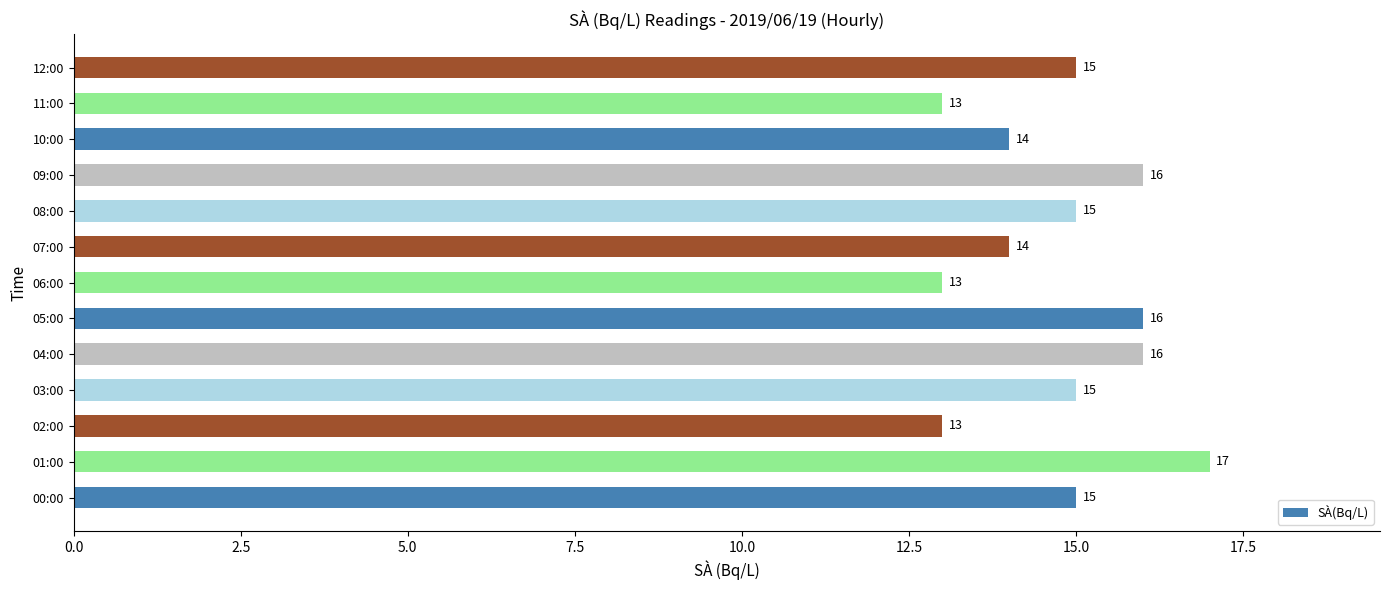

How many bars are there in total?

13